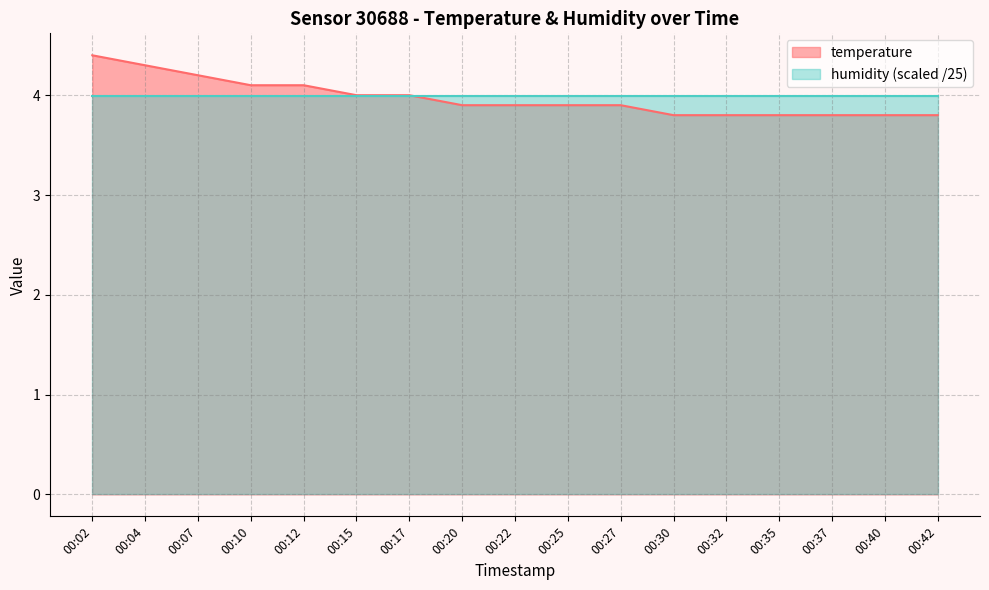

Rank the categories by value from highest to lowest.

00:02, 00:04, 00:07, 00:10, 00:12, 00:15, 00:17, 00:20, 00:22, 00:25, 00:27, 00:30, 00:32, 00:35, 00:37, 00:40, 00:42